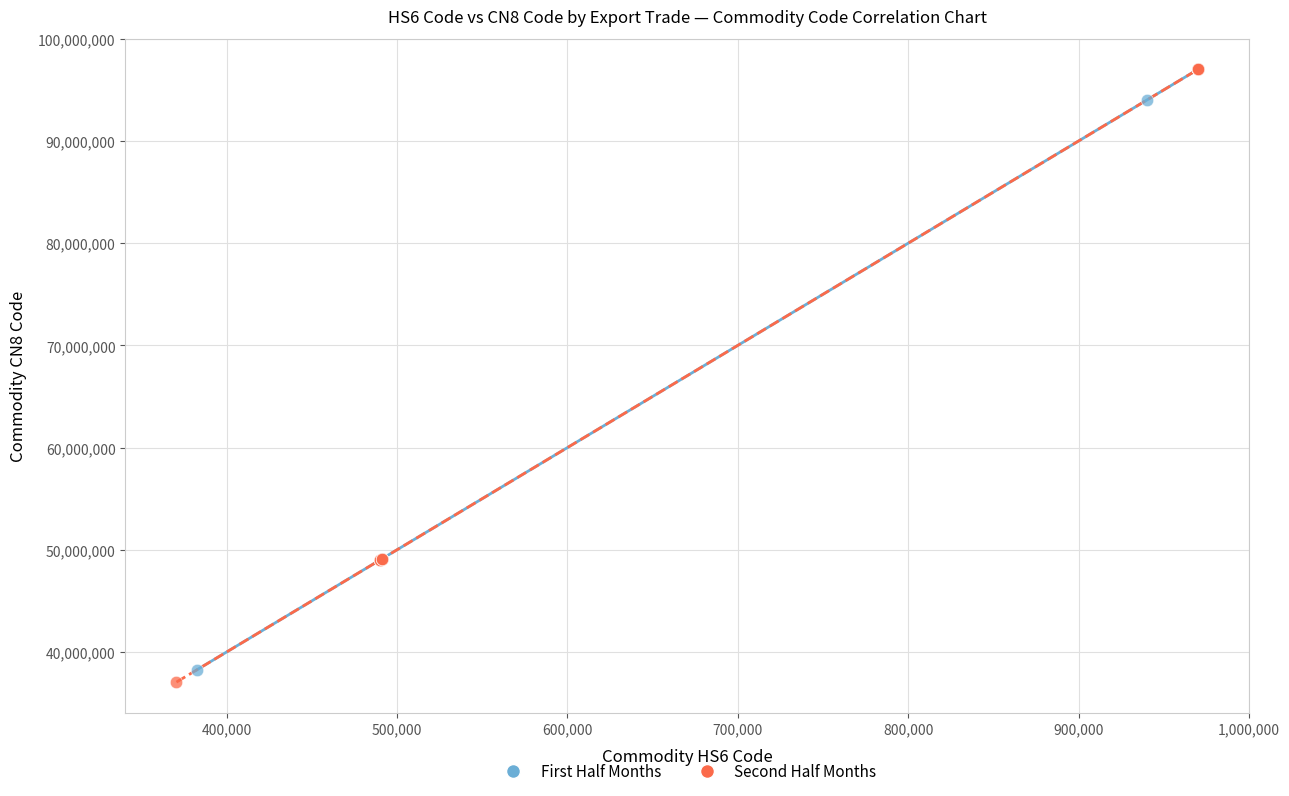

What are all the series names shown in the legend?

First Half Months, Second Half Months